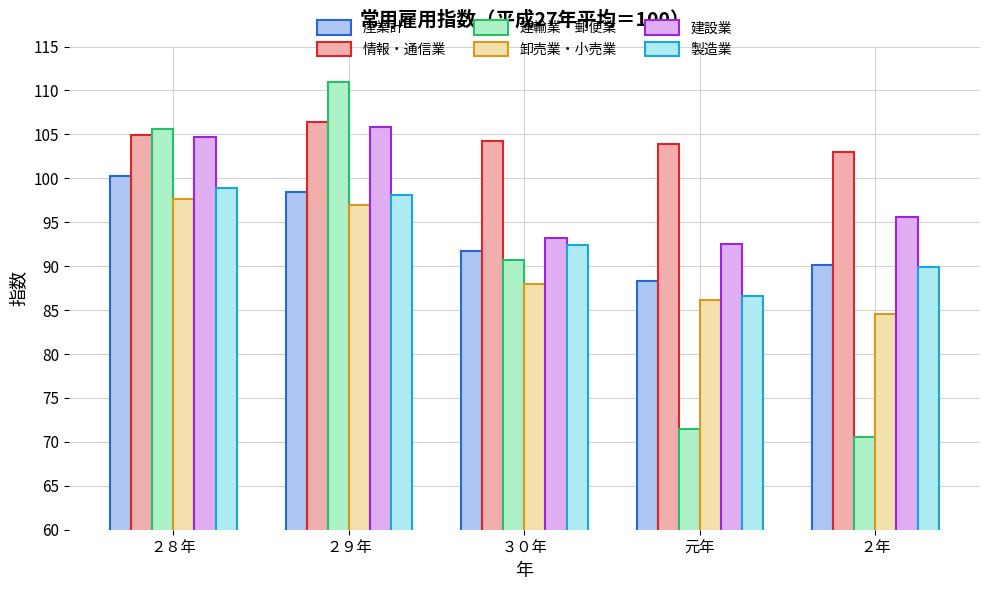

What is the difference between the highest and lowest values at ３０年?

16.3